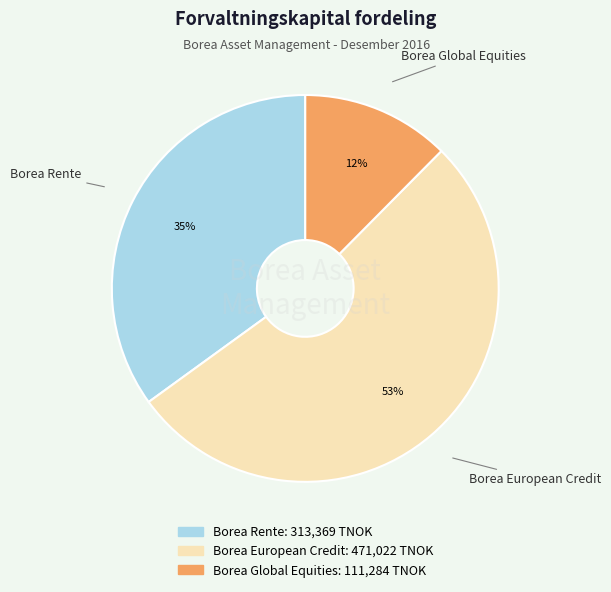

What percentage is the Borea Rente slice, to the nearest percent?

35%